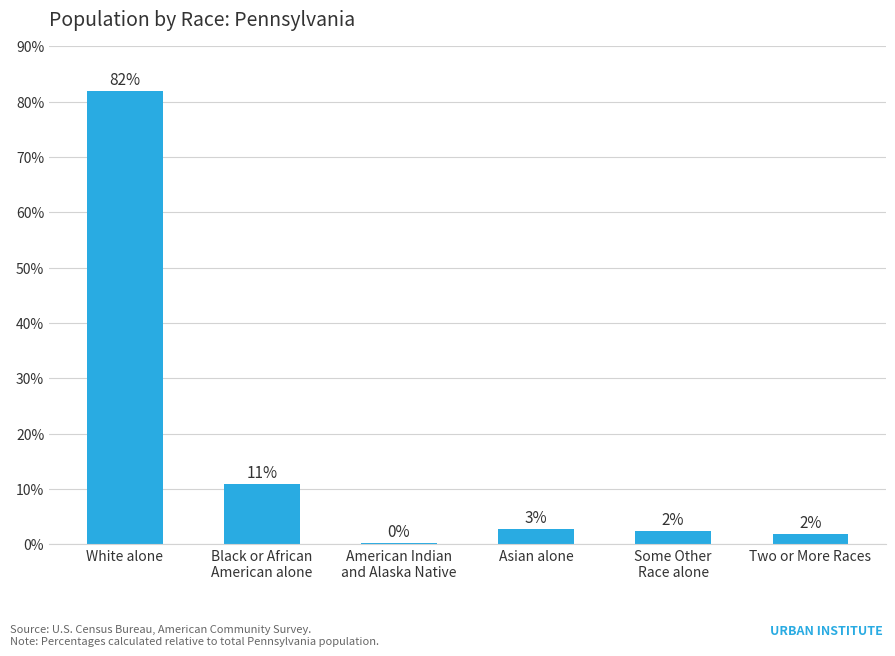

What is the value of the 5th bar from the left?

2.4